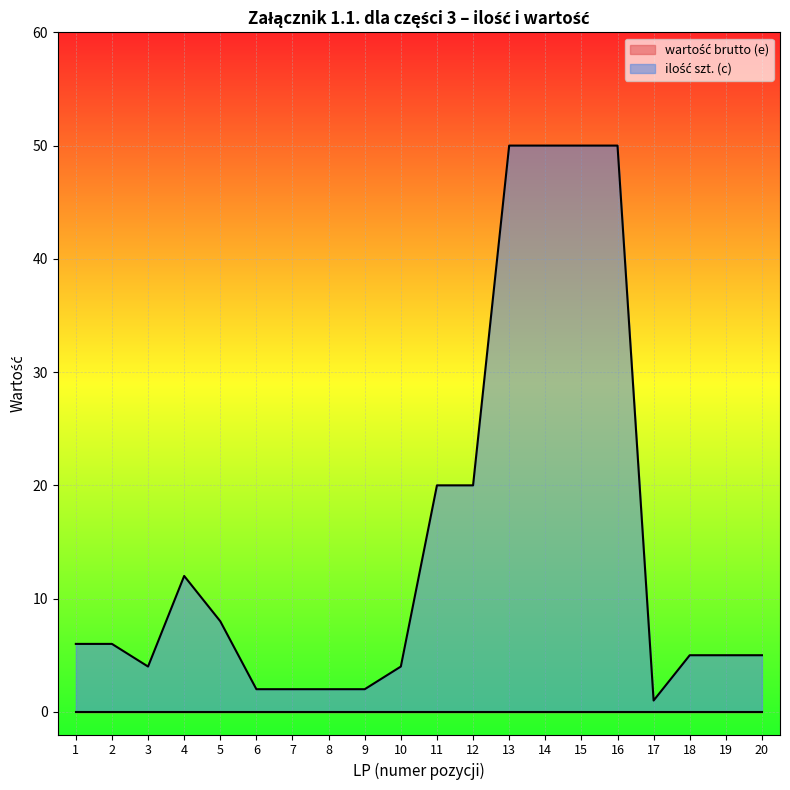

What is the average value?

15